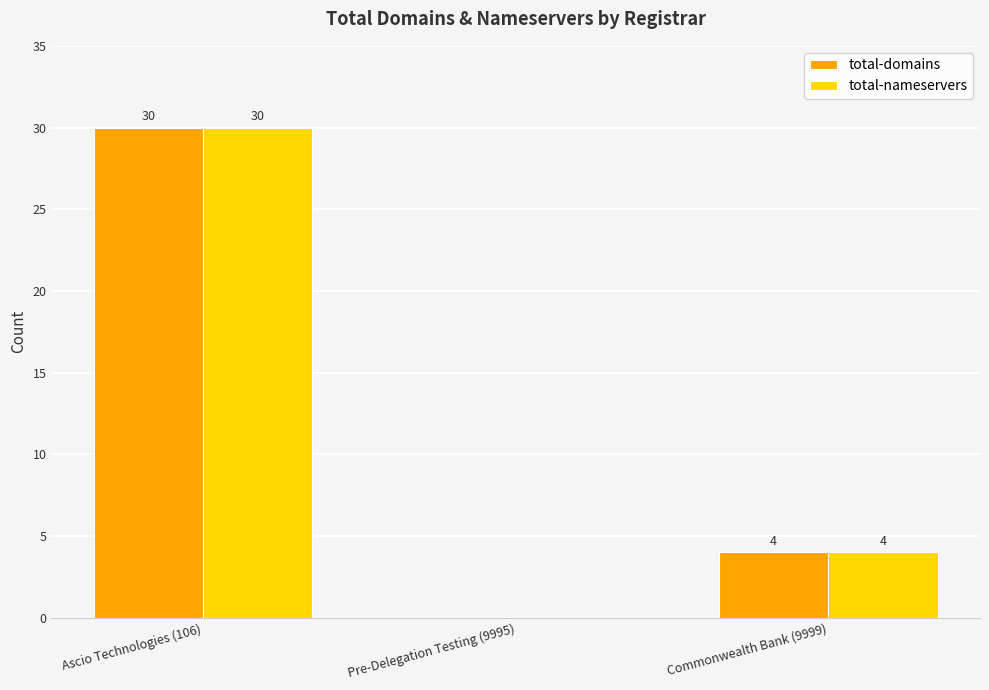

At which category is the sum across all series the highest?

Ascio Technologies (106)